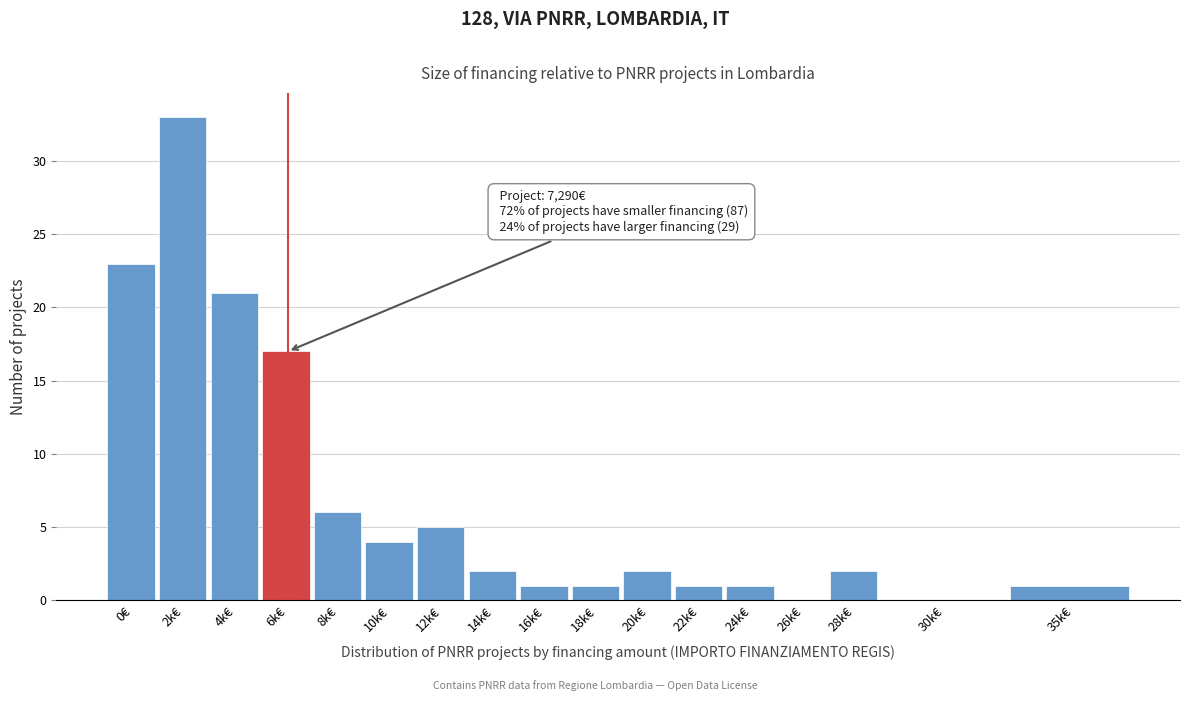

Reading left to right, what are all the values shown in this chart?

0€=23	2k€=33	4k€=21	6k€=17	8k€=6	10k€=4	12k€=5	14k€=2	16k€=1	18k€=1	20k€=2	22k€=1	24k€=1	26k€=0	28k€=2	30k€=0	35k€=1